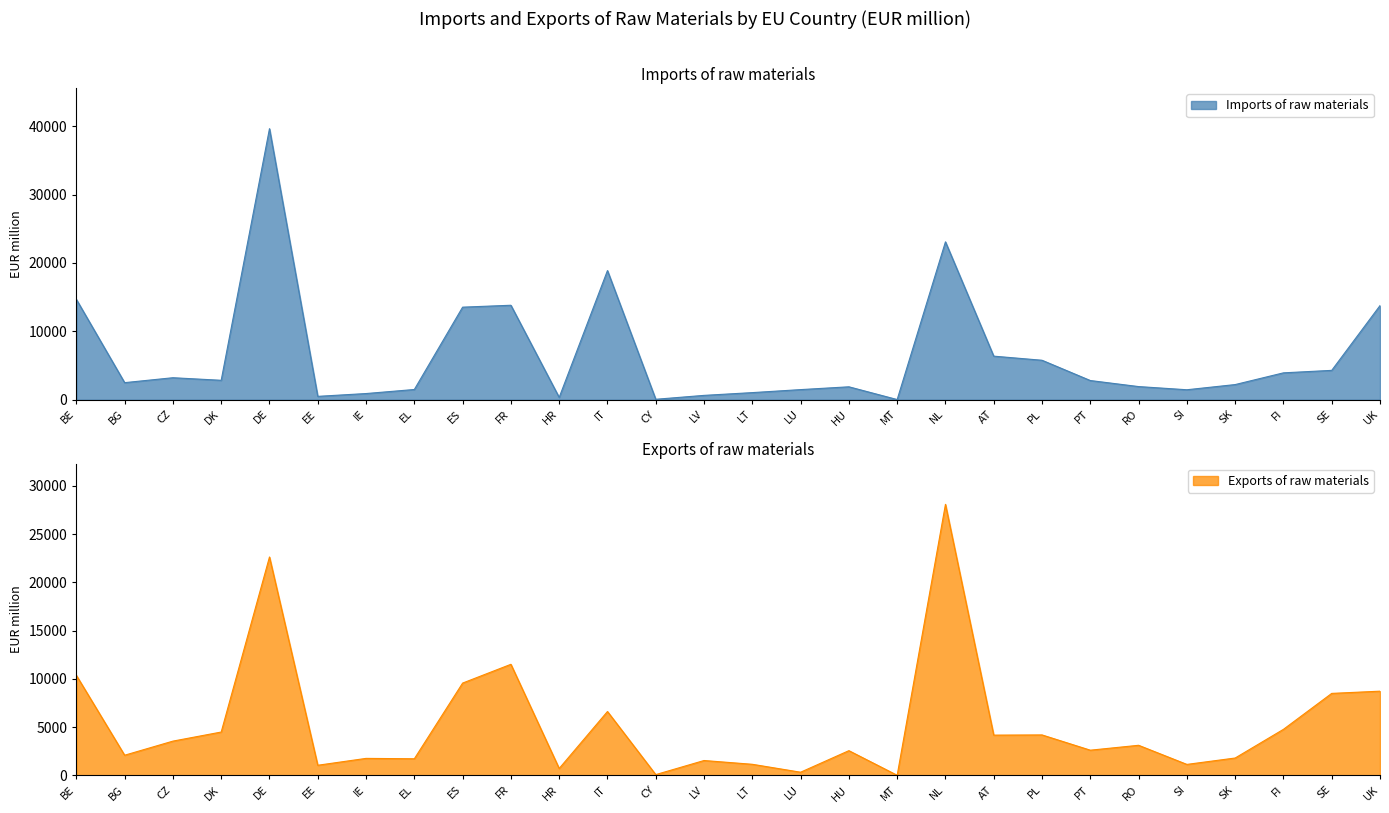

Is it true that Exports of raw materials equals 6623 at IT?

True